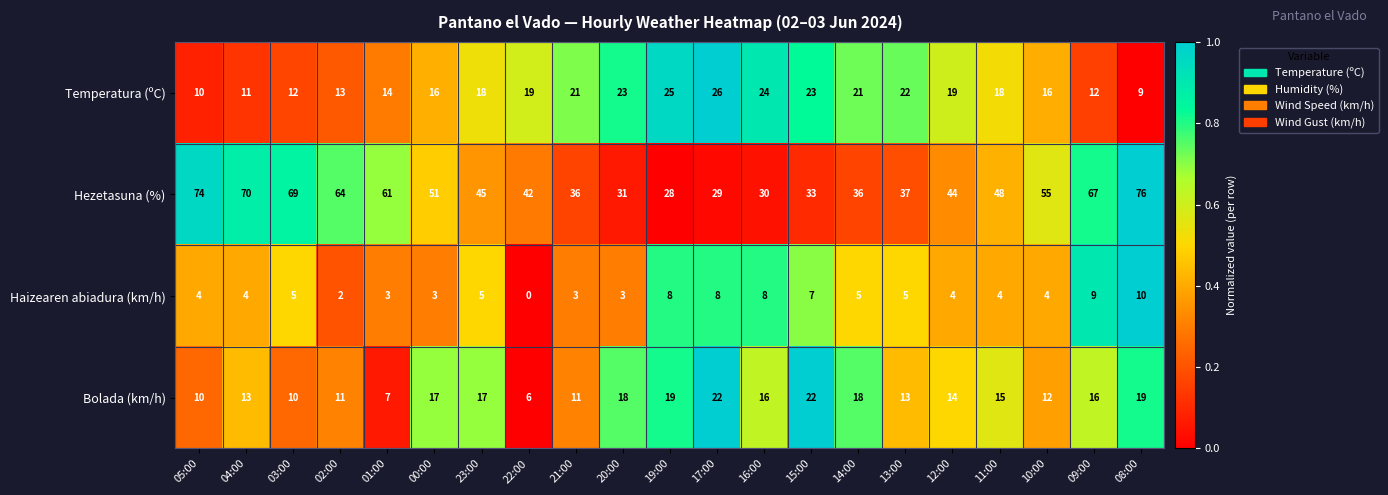

What is the maximum value shown in the chart?

76